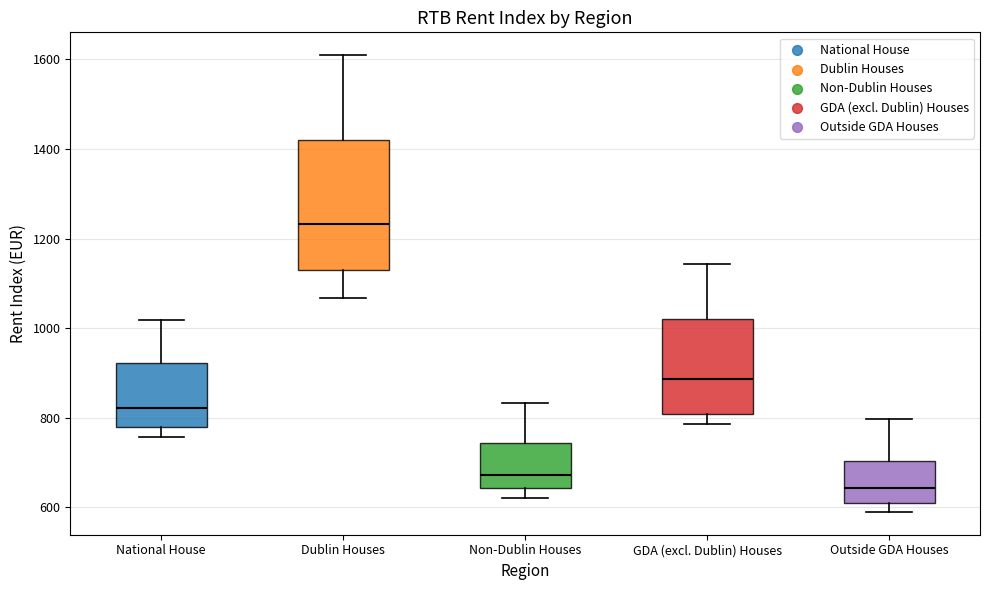

Which box's median line is the lowest?

Outside GDA Houses